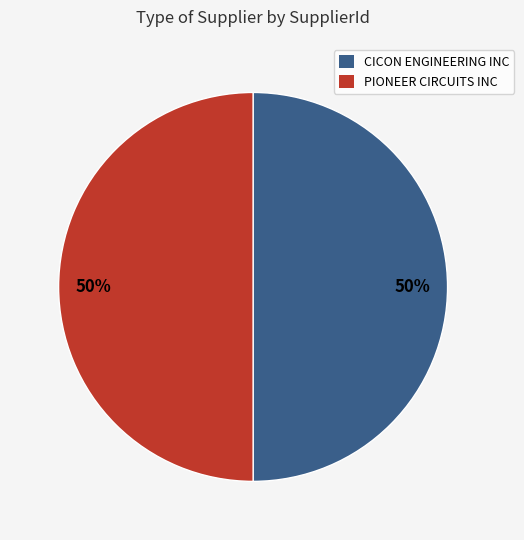

How many slices are in this pie chart?

2